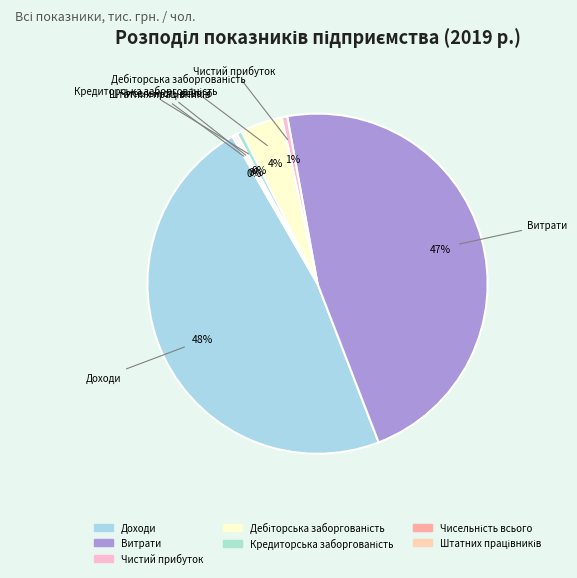

True or false: Витрати accounts for 47% of the total.

True